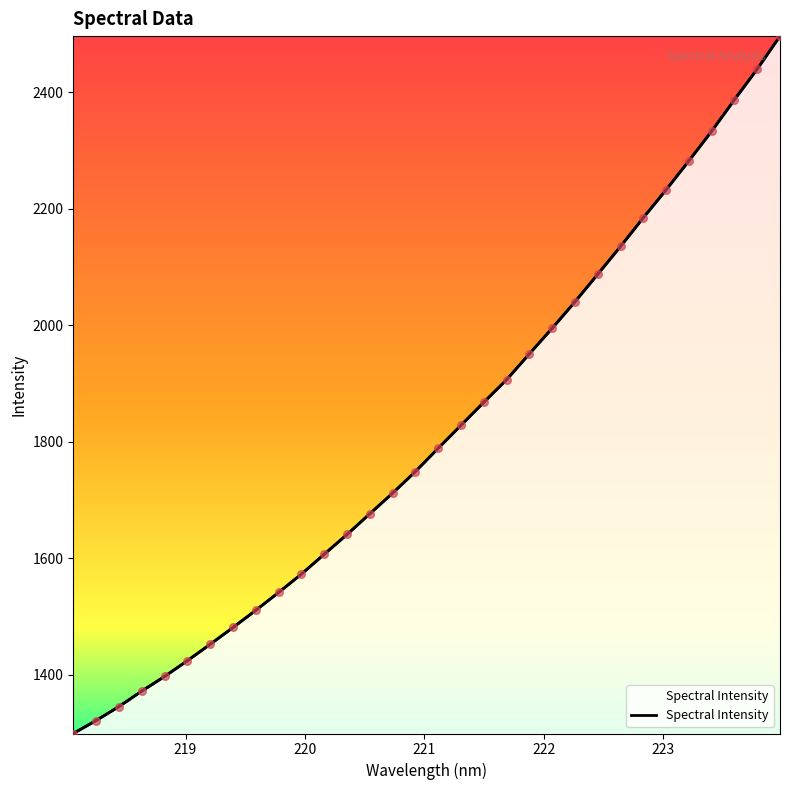

Which has a higher value, 218.0596 or 223.9802?

223.9802